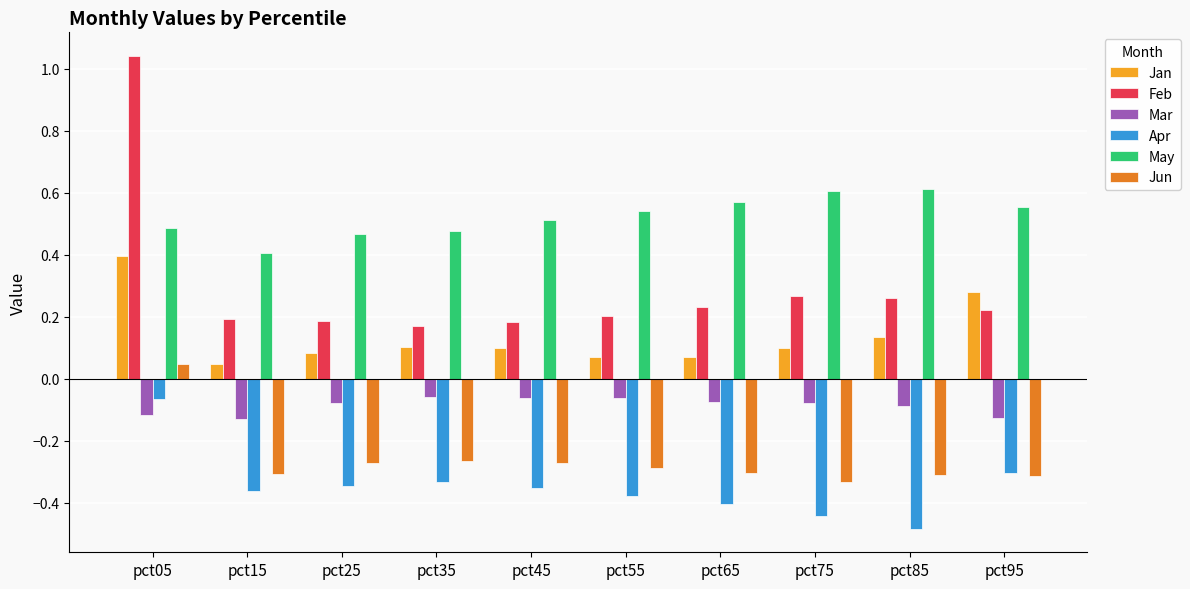

How many data points does each series have?

10